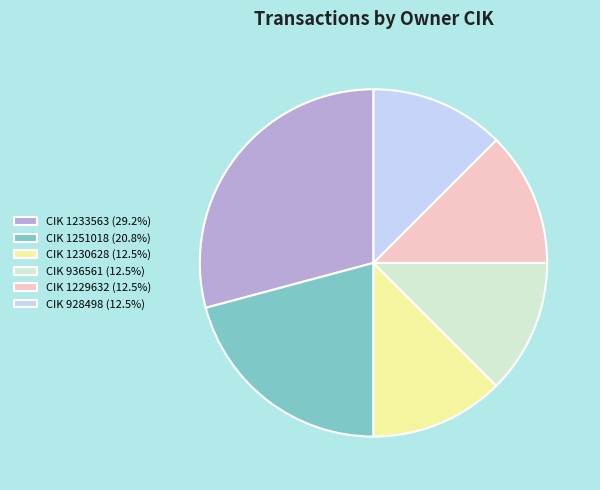

Does CIK 1233563 (29.2%) account for over 50% of the chart?

No